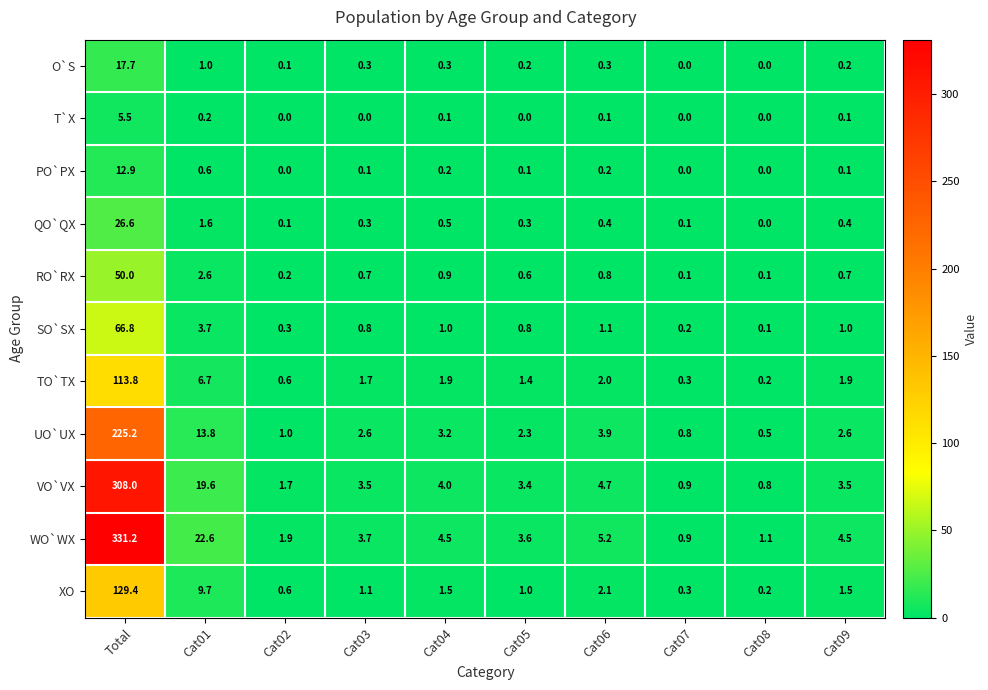

How many series are shown in this chart?

11